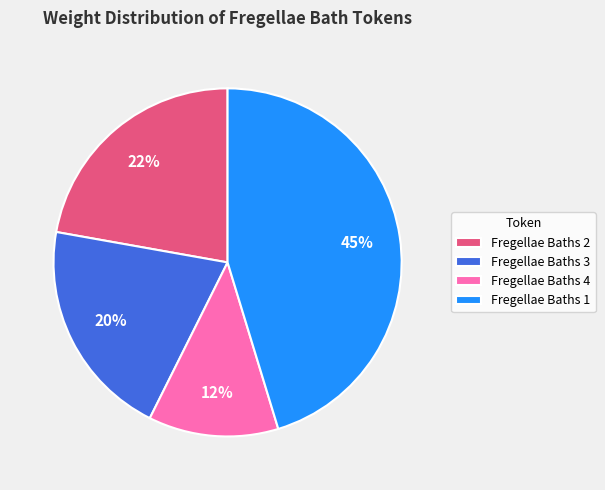

Which slice is the smallest?

Fregellae Baths 4